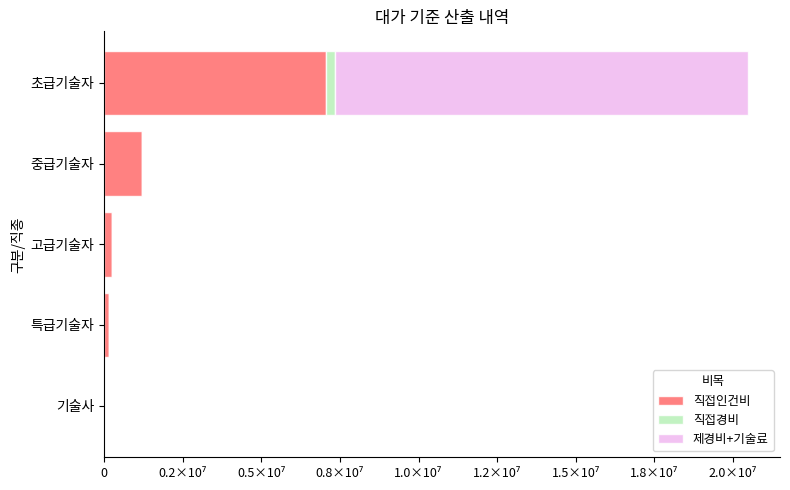

What are all the series names shown in the legend?

직접인건비, 직접경비, 제경비+기술료